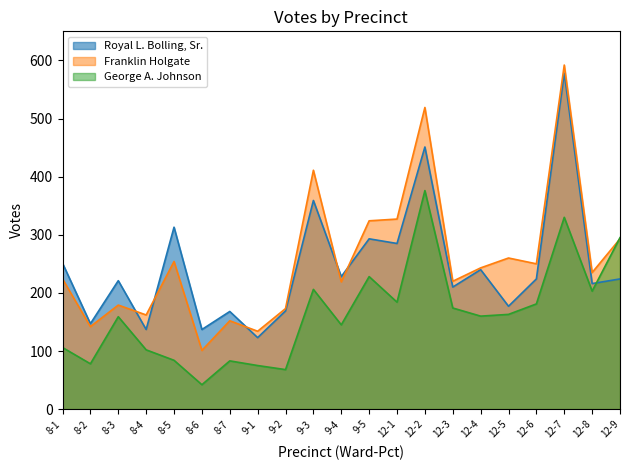

Reading right to left, list all the values displayed in this chart.

Royal L. Bolling, Sr.: 224	216	578	224	177	240	210	451	285	293	228	359	169	123	168	137	313	137	221	147	251
George A. Johnson: 295	203	330	181	163	160	174	376	184	228	145	206	68	75	83	42	84	102	159	78	106
Franklin Holgate: 293	235	592	250	260	243	220	519	327	324	219	411	173	134	152	101	254	162	179	142	224